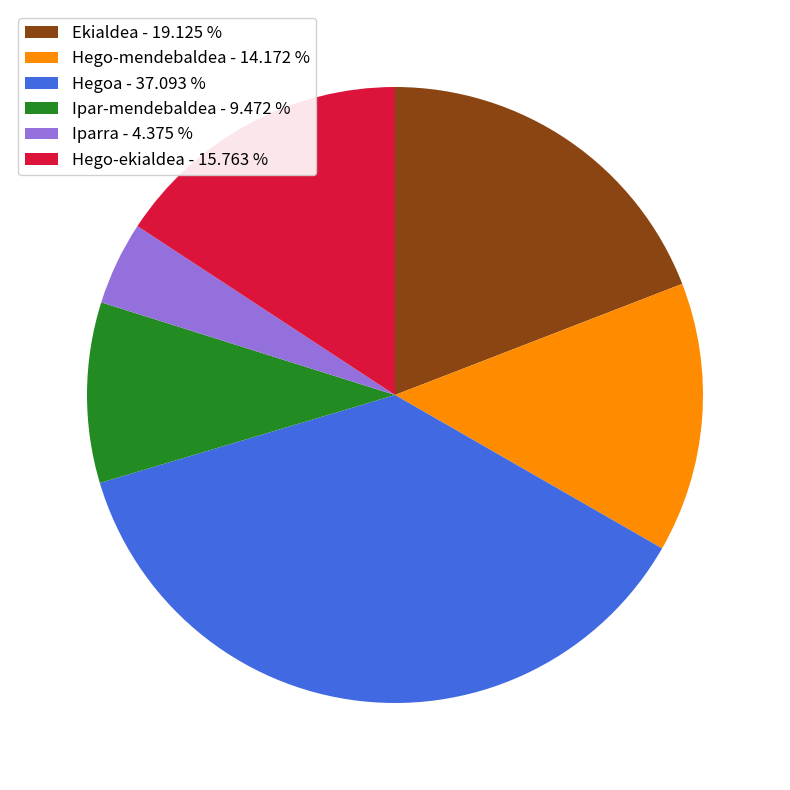

Which slice is the largest?

Hegoa - 37.093 %